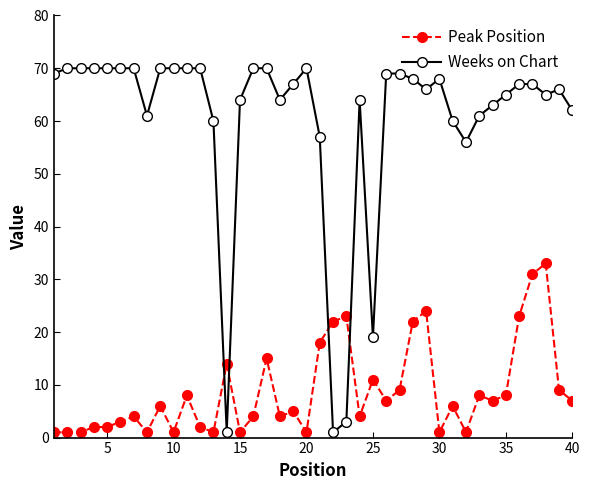

Rank the series by their average value, from lowest to highest.

Peak Position, Weeks on Chart